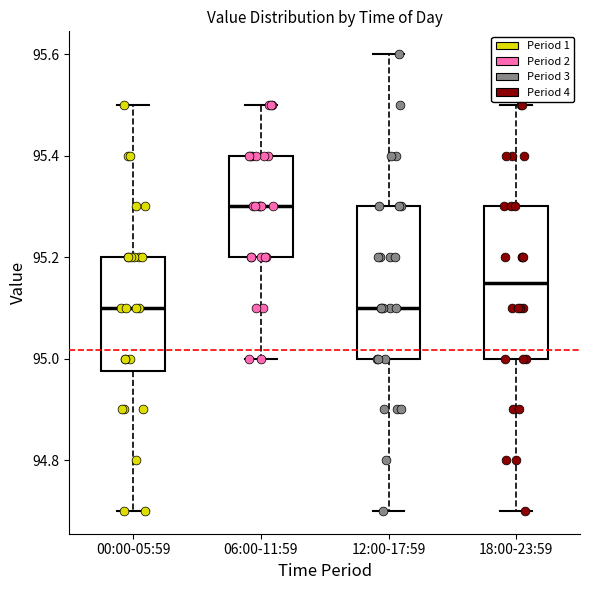

Reading left to right, read every box against the y-axis: the position of its median line, the range the box covers, and the ends of its whiskers. The values are not printed on the chart, so give them approximately, as read against the axis.

00:00-05:59: median 95.10, box 94.98 to 95.20, whiskers 94.70 to 95.50
06:00-11:59: median 95.30, box 95.20 to 95.40, whiskers 95.00 to 95.50
12:00-17:59: median 95.10, box 95.00 to 95.30, whiskers 94.70 to 95.60
18:00-23:59: median 95.16, box 95.00 to 95.30, whiskers 94.70 to 95.50